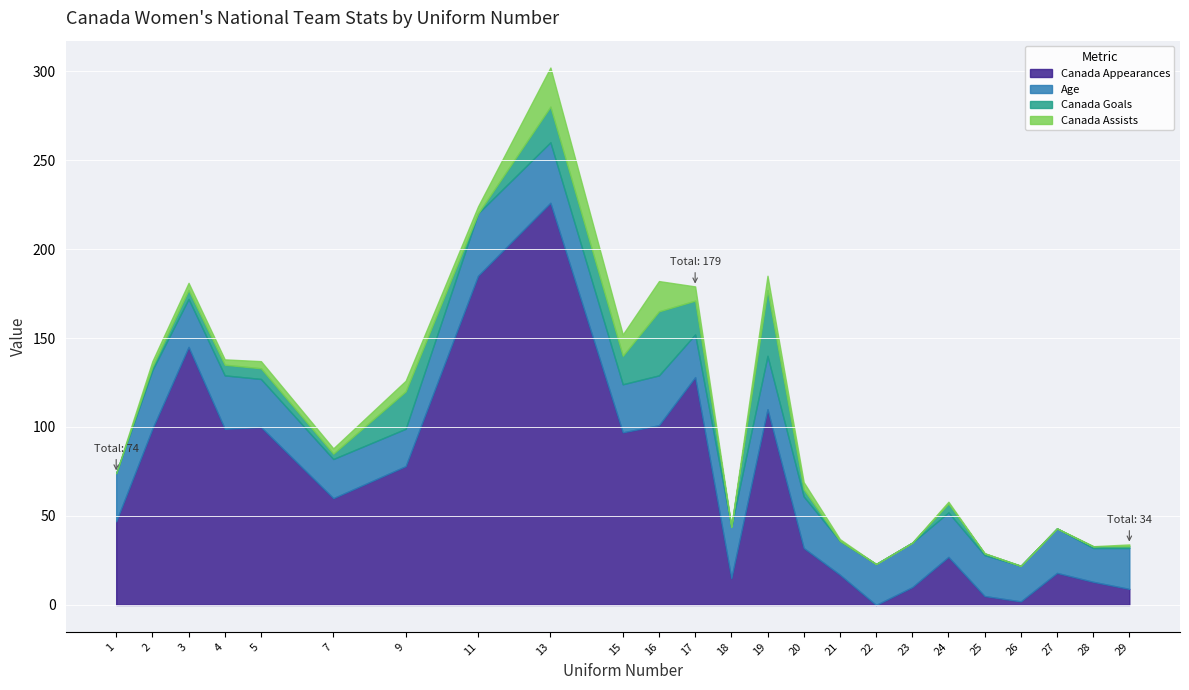

How many lines are shown in the chart?

4